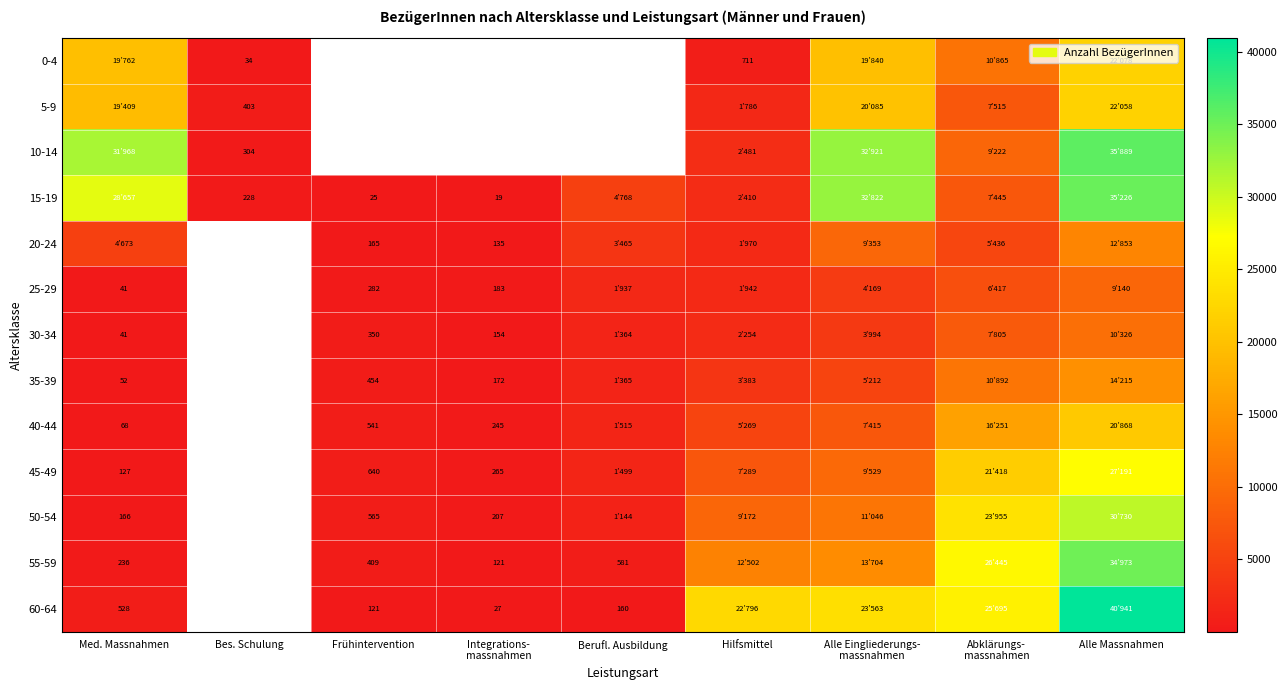

True or false: 0-4 has a value of 1250 at Hilfsmittel.

False